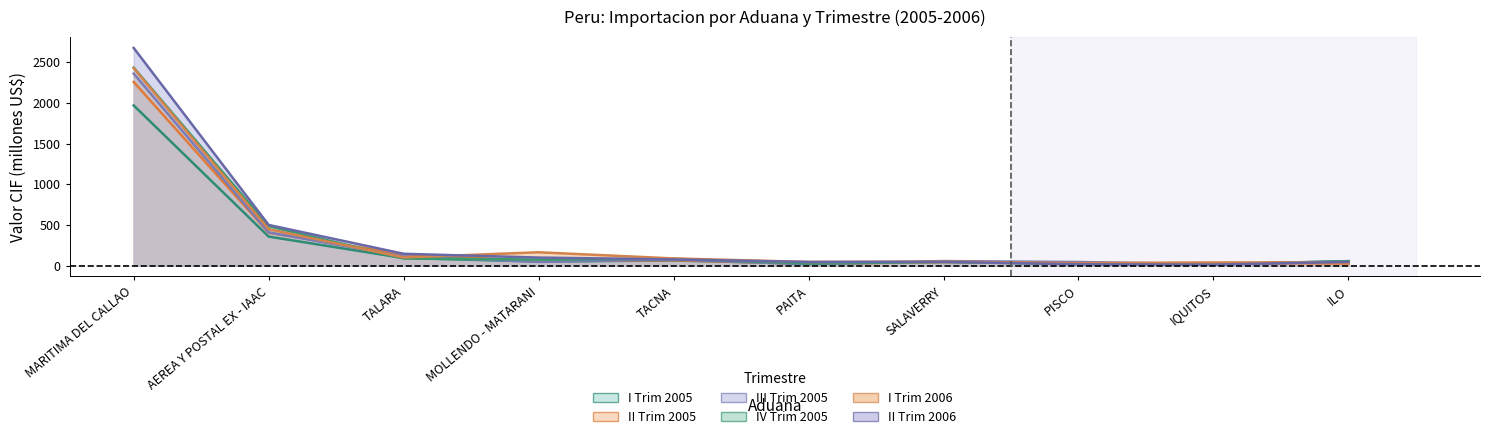

Where do III Trim 2005 and I Trim 2005 first cross each other?

TALARA and MOLLENDO - MATARANI